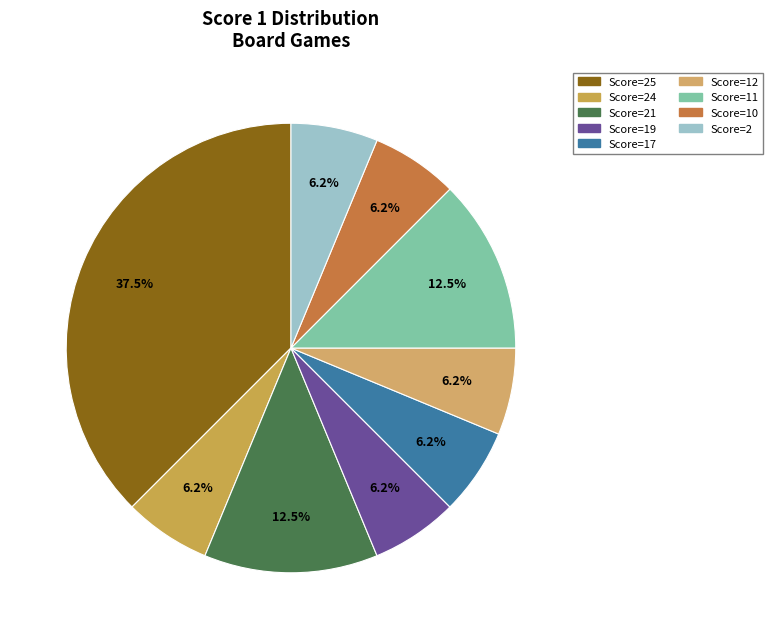

To the nearest percent, what is the average slice percentage?

11%